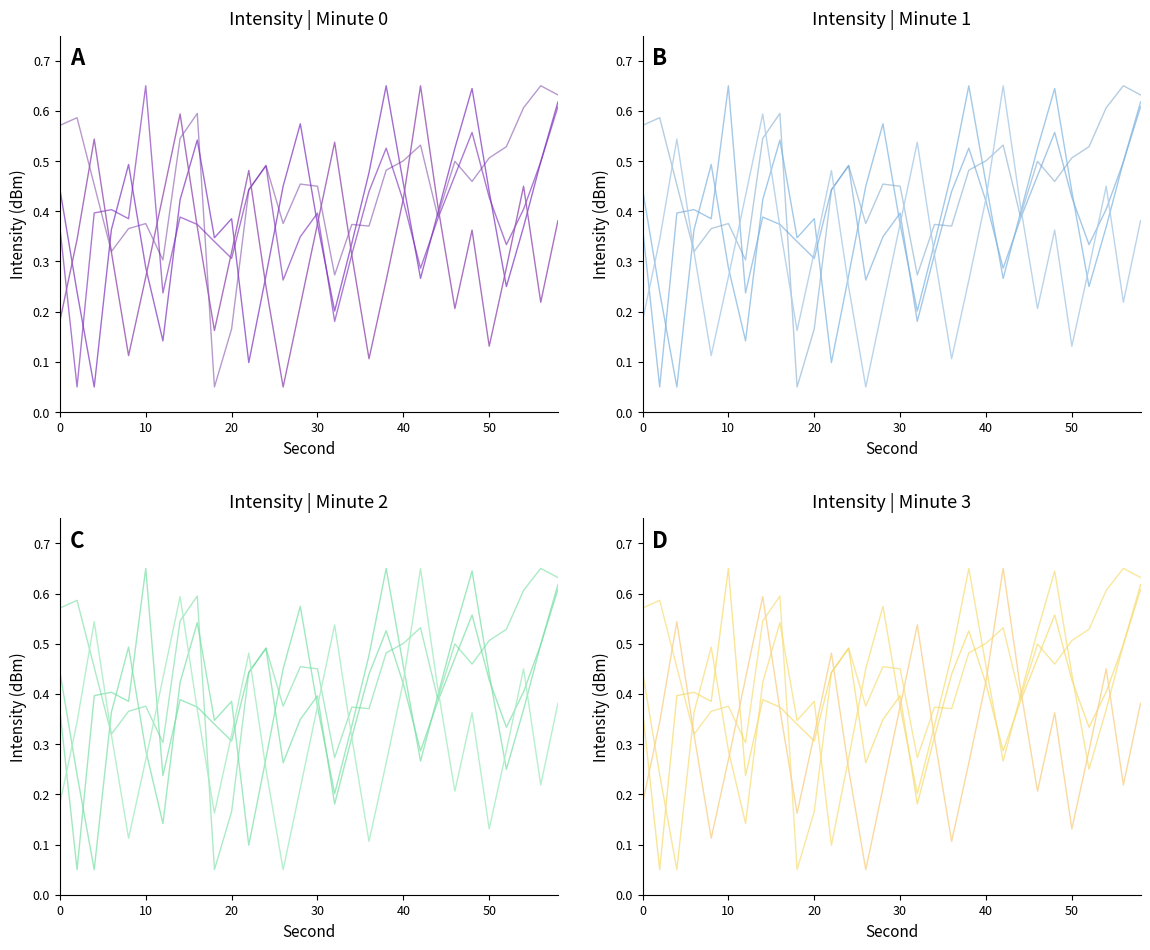

Is the value of Minute 0 (sec 0-58) at 20 greater than the value of Minute 3 (sec 0-58) at 12?

Yes